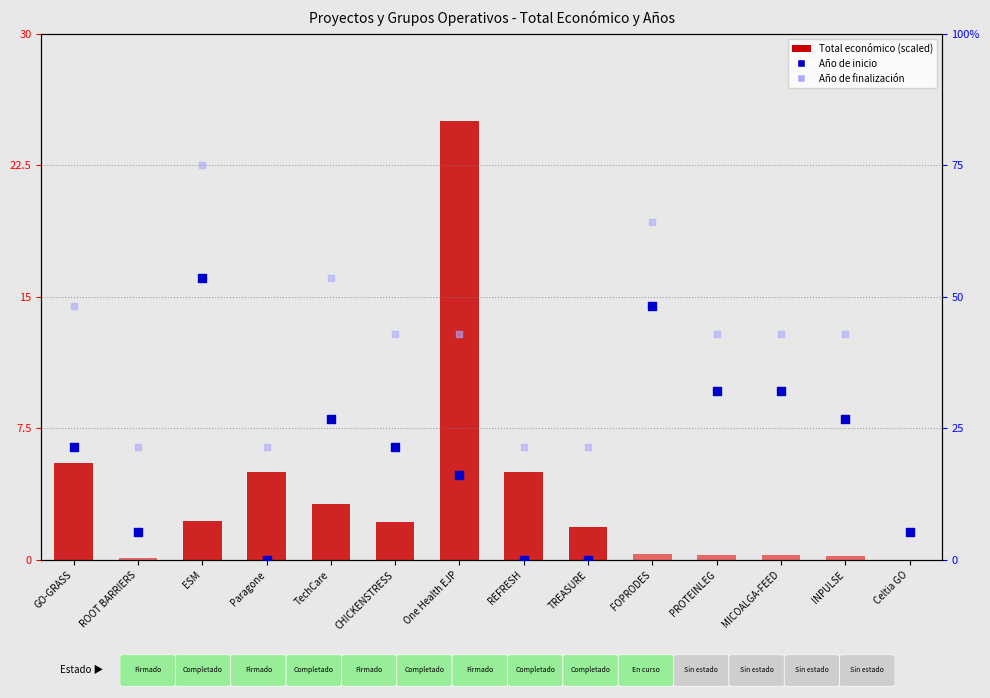

Between GO-GRASS and MICOALGA-FEED, which is larger?

GO-GRASS